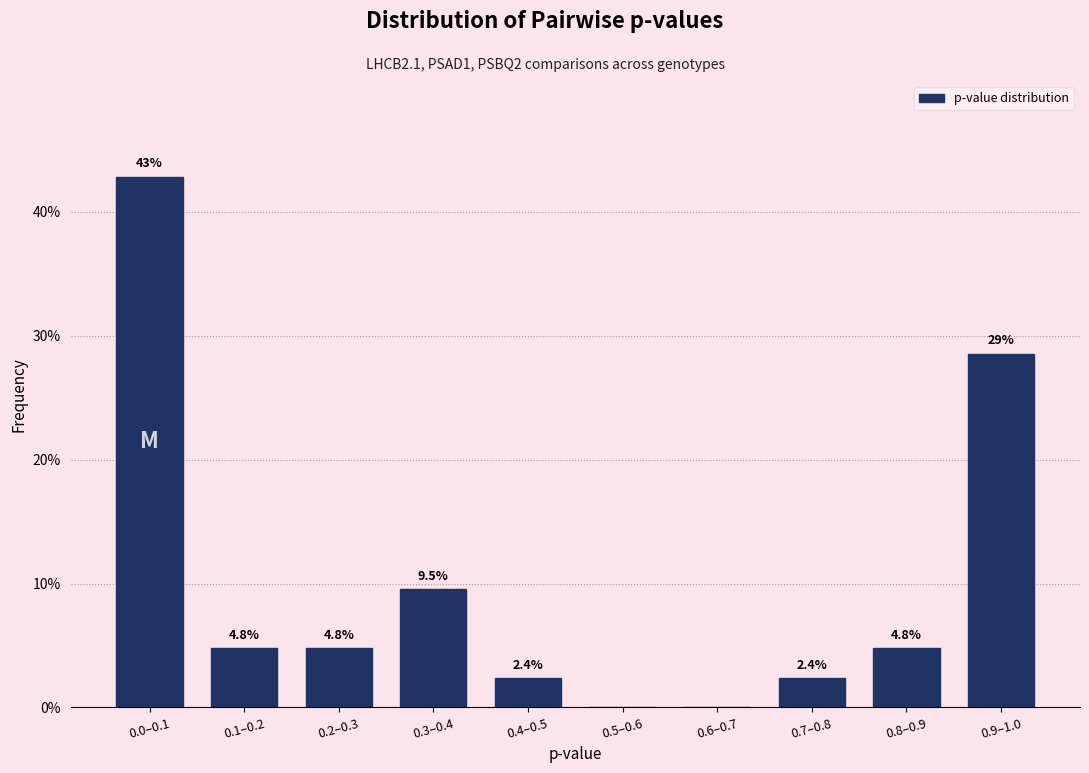

Reading right to left, extract all data points from this chart.

0.9–1.0=28.6	0.8–0.9=4.8	0.7–0.8=2.4	0.6–0.7=0.0	0.5–0.6=0.0	0.4–0.5=2.4	0.3–0.4=9.5	0.2–0.3=4.8	0.1–0.2=4.8	0.0–0.1=42.9